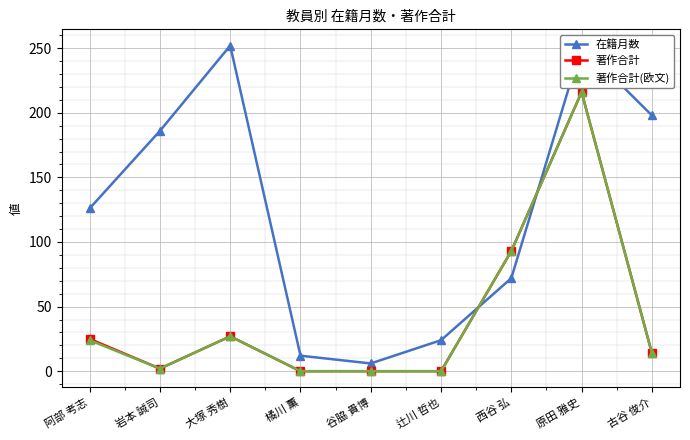

True or false: 在籍月数 and 著作合計 intersect in this chart.

True